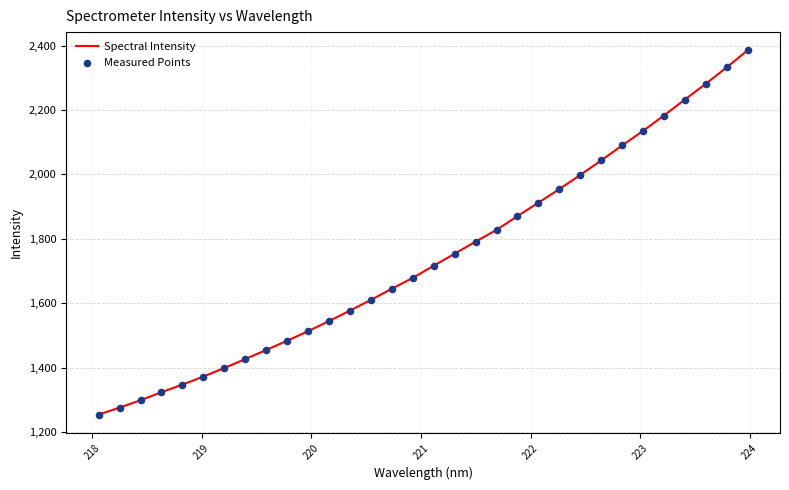

What is the greatest value displayed?

2385.1